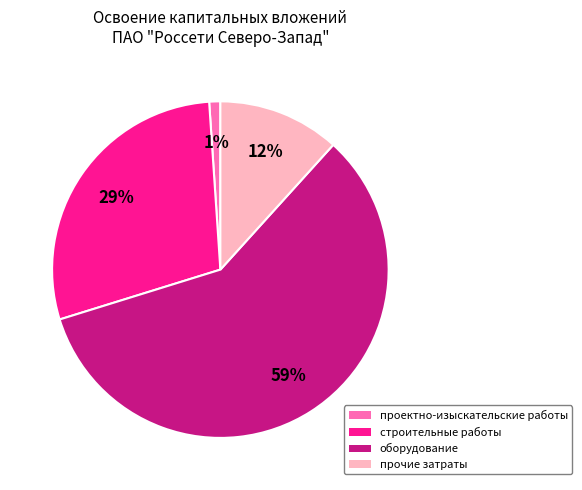

How many slices are in this pie chart?

4